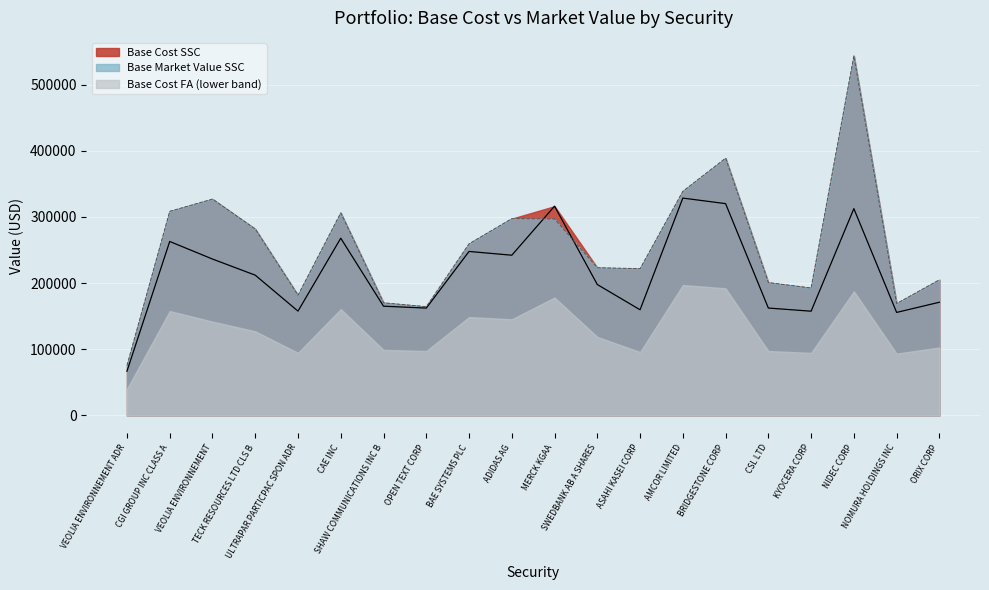

In Base Market Value SSC, how many points are lower than both neighbors (excluding endpoints)?

5